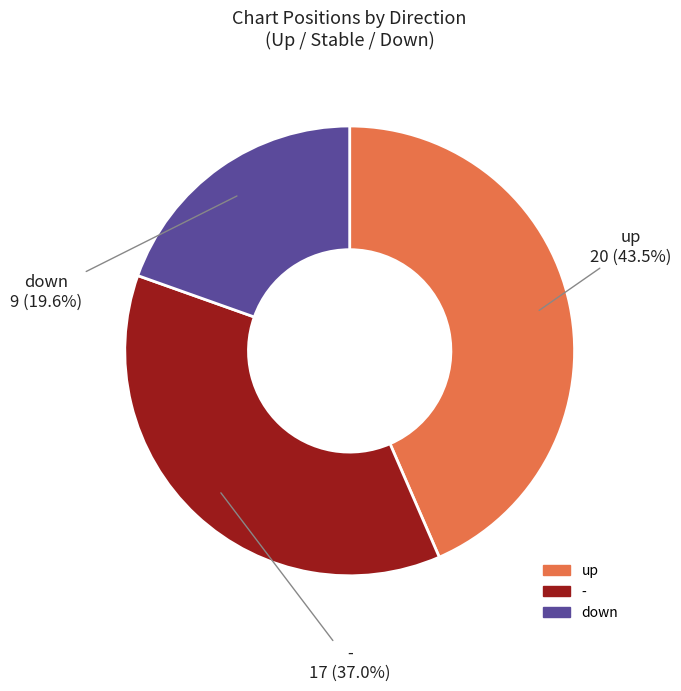

Rank the categories by value from lowest to highest.

down, -, up